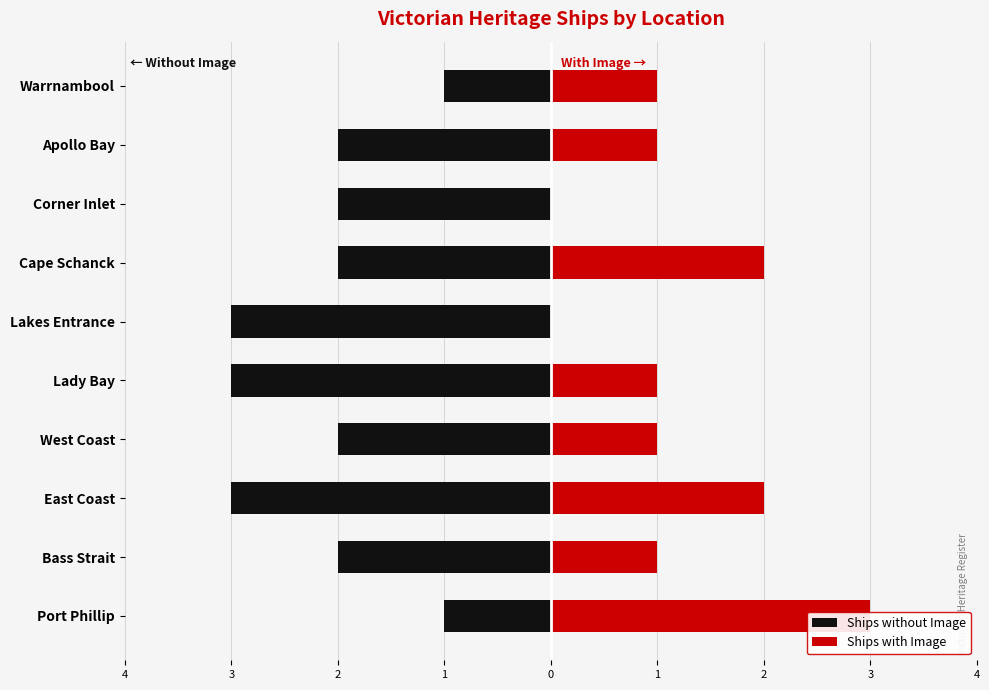

The Ships with Image series shows 2 at Bass Strait. True or false?

False